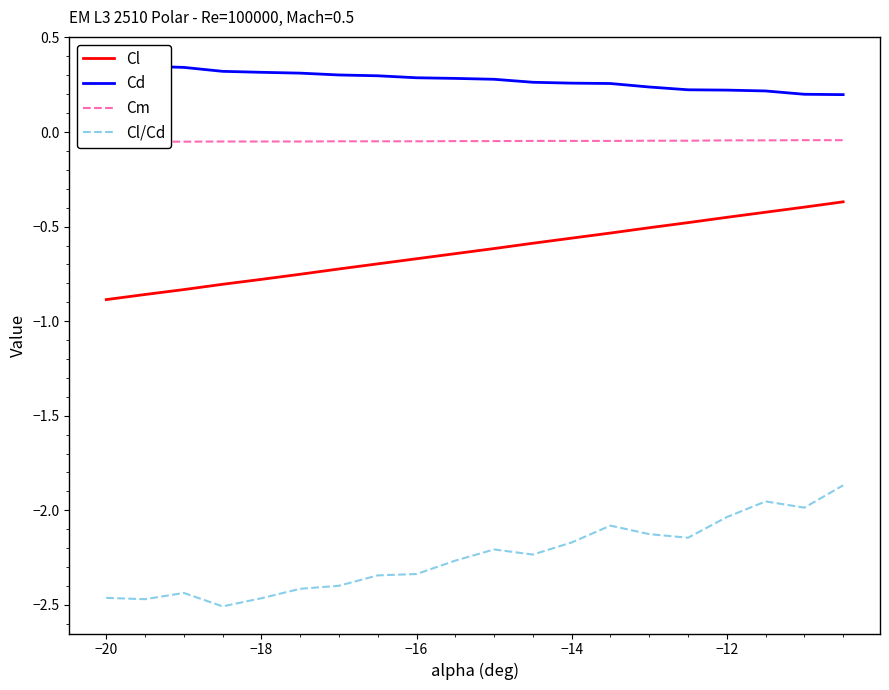

Does the chart display data point markers on the line(s)?

No